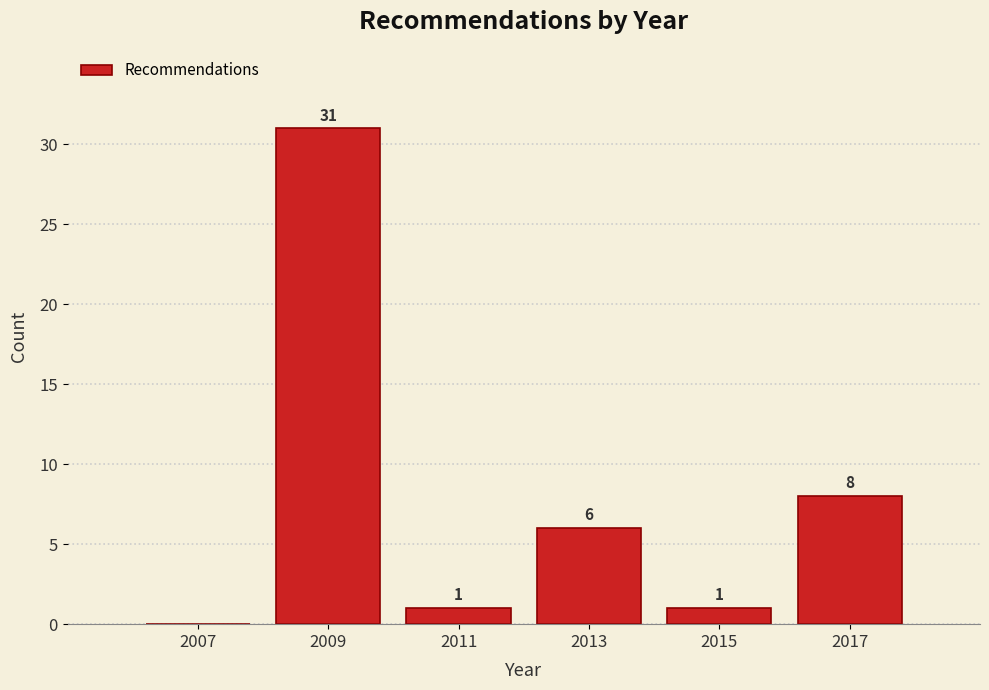

Reading left to right, what are all the values shown in this chart?

2007=0	2009=31	2011=1	2013=6	2015=1	2017=8